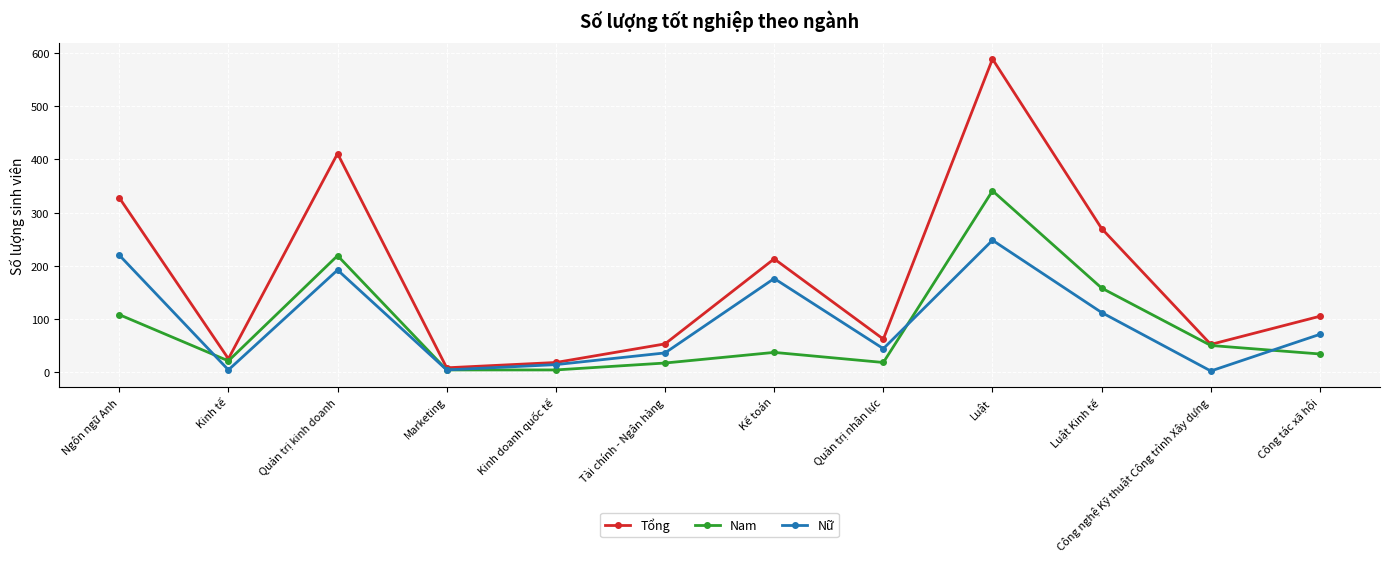

Which category has the highest value in the Tổng series?

Luật